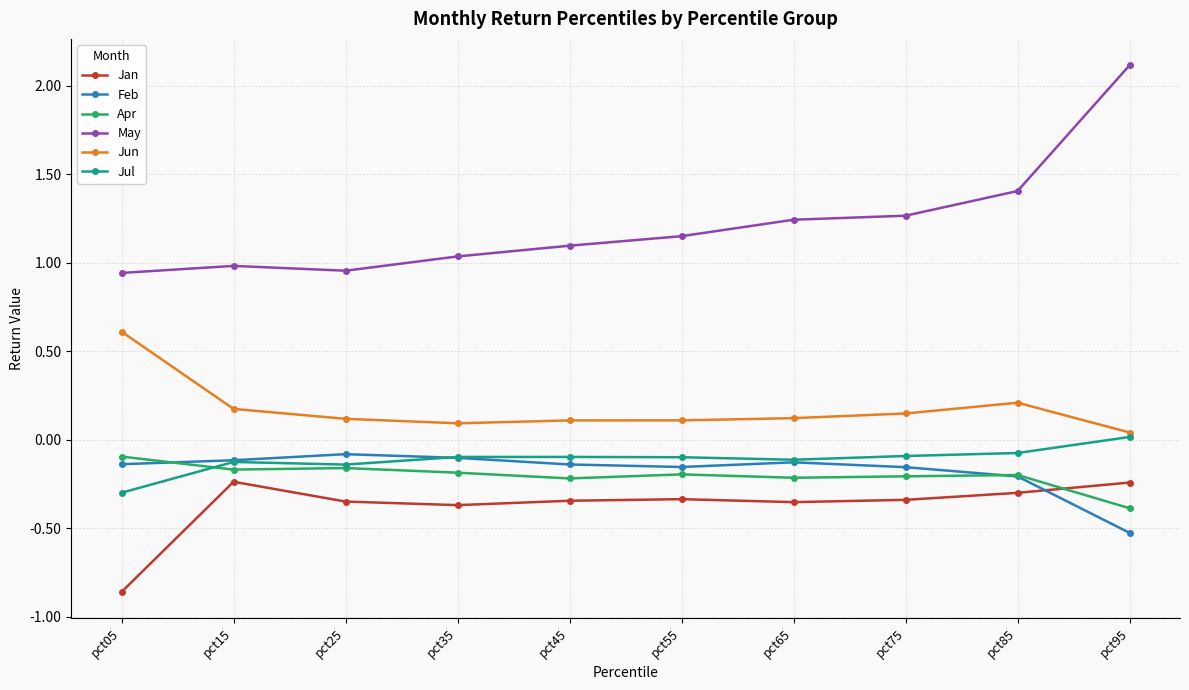

Which category has the highest value across all series?

pct95